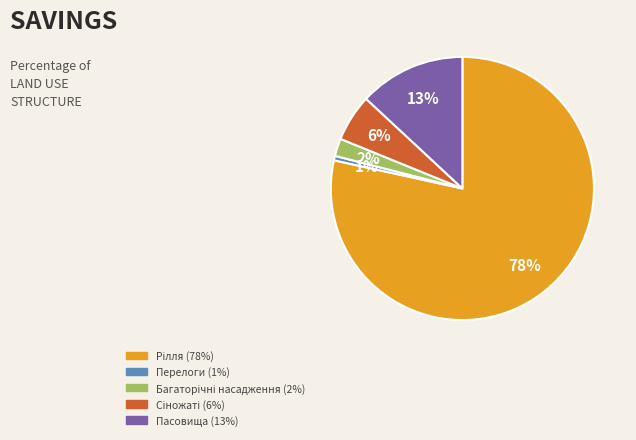

To the nearest percent, what is the average slice percentage?

20%